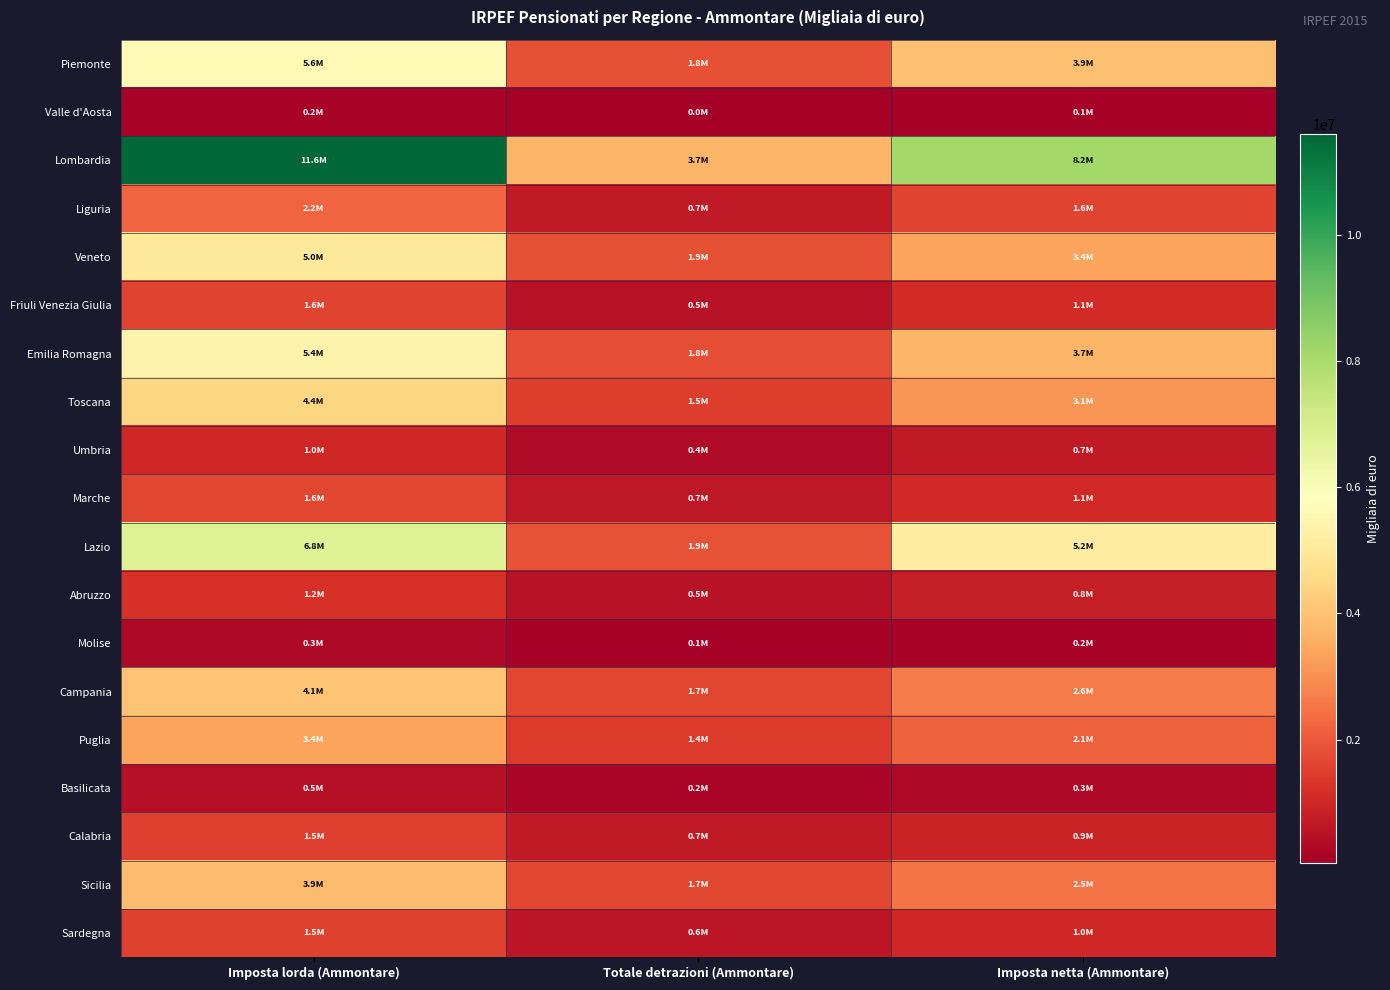

Reading left to right, list all the values displayed in this chart.

Piemonte: Imposta lorda (Ammontare)=5619914	Totale detrazioni (Ammontare)=1826182	Imposta netta (Ammontare)=3933003
Valle d'Aosta: Imposta lorda (Ammontare)=151962	Totale detrazioni (Ammontare)=49882	Imposta netta (Ammontare)=106247
Lombardia: Imposta lorda (Ammontare)=11595329	Totale detrazioni (Ammontare)=3724070	Imposta netta (Ammontare)=8161635
Liguria: Imposta lorda (Ammontare)=2234427	Totale detrazioni (Ammontare)=704439	Imposta netta (Ammontare)=1588553
Veneto: Imposta lorda (Ammontare)=5015353	Totale detrazioni (Ammontare)=1850761	Imposta netta (Ammontare)=3350747
Friuli Venezia Giulia: Imposta lorda (Ammontare)=1593258	Totale detrazioni (Ammontare)=542020	Imposta netta (Ammontare)=1105868
Emilia Romagna: Imposta lorda (Ammontare)=5376919	Totale detrazioni (Ammontare)=1785802	Imposta netta (Ammontare)=3732941
Toscana: Imposta lorda (Ammontare)=4445450	Totale detrazioni (Ammontare)=1460012	Imposta netta (Ammontare)=3096826
Umbria: Imposta lorda (Ammontare)=1042005	Totale detrazioni (Ammontare)=365305	Imposta netta (Ammontare)=705731
Marche: Imposta lorda (Ammontare)=1646892	Totale detrazioni (Ammontare)=650497	Imposta netta (Ammontare)=1069049
Lazio: Imposta lorda (Ammontare)=6800203	Totale detrazioni (Ammontare)=1863164	Imposta netta (Ammontare)=5186995
Abruzzo: Imposta lorda (Ammontare)=1241099	Totale detrazioni (Ammontare)=525808	Imposta netta (Ammontare)=798776
Molise: Imposta lorda (Ammontare)=285444	Totale detrazioni (Ammontare)=139739	Imposta netta (Ammontare)=178182
Campania: Imposta lorda (Ammontare)=4057024	Totale detrazioni (Ammontare)=1666015	Imposta netta (Ammontare)=2636408
Puglia: Imposta lorda (Ammontare)=3366430	Totale detrazioni (Ammontare)=1436133	Imposta netta (Ammontare)=2149513
Basilicata: Imposta lorda (Ammontare)=469226	Totale detrazioni (Ammontare)=223001	Imposta netta (Ammontare)=285903
Calabria: Imposta lorda (Ammontare)=1527378	Totale detrazioni (Ammontare)=703528	Imposta netta (Ammontare)=949406
Sicilia: Imposta lorda (Ammontare)=3855636	Totale detrazioni (Ammontare)=1664450	Imposta netta (Ammontare)=2493489
Sardegna: Imposta lorda (Ammontare)=1543397	Totale detrazioni (Ammontare)=610962	Imposta netta (Ammontare)=1001848